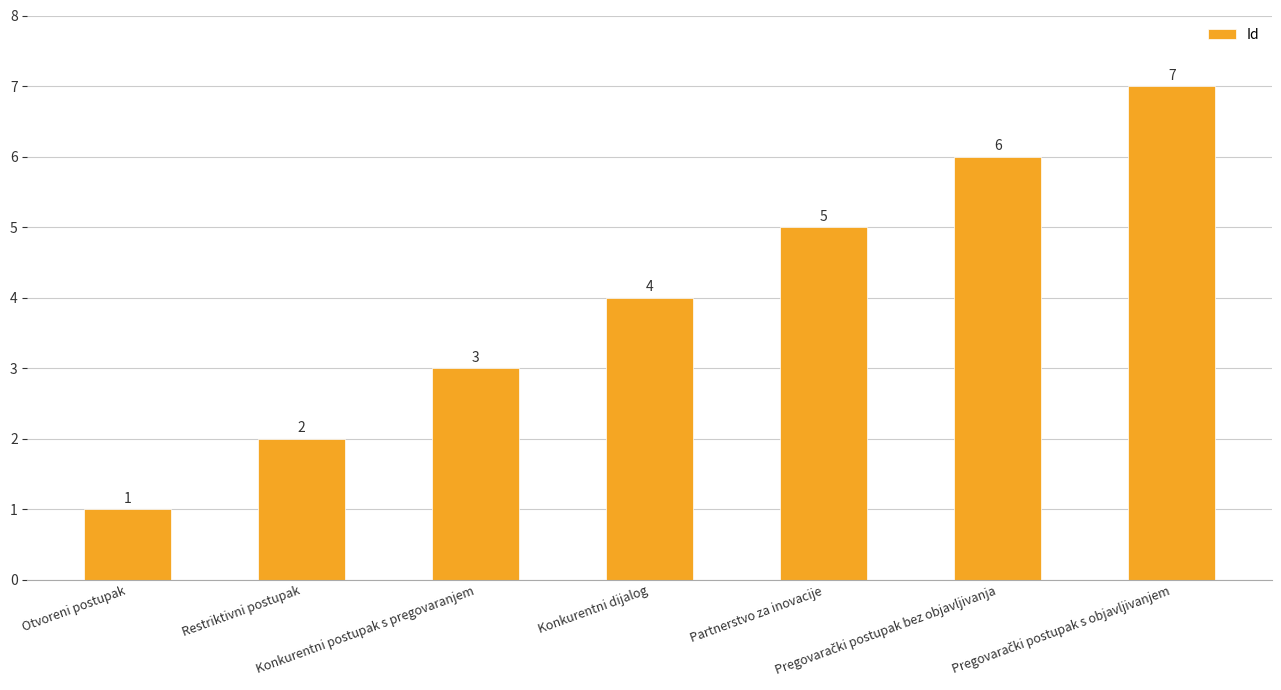

What is the maximum value shown in the chart?

7